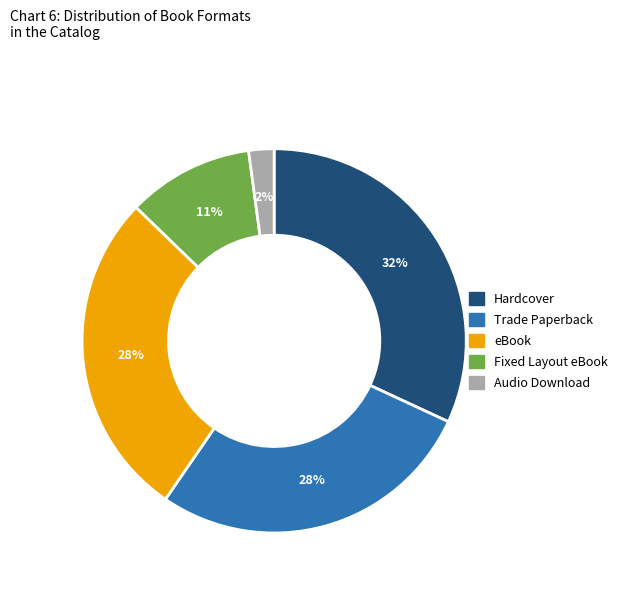

True or false: Hardcover accounts for 32% of the total.

True